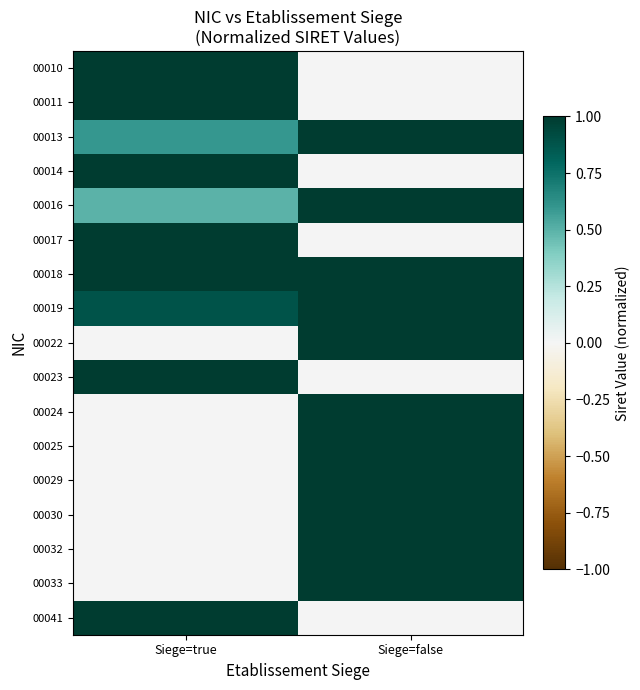

Count the number of data series in this chart.

17